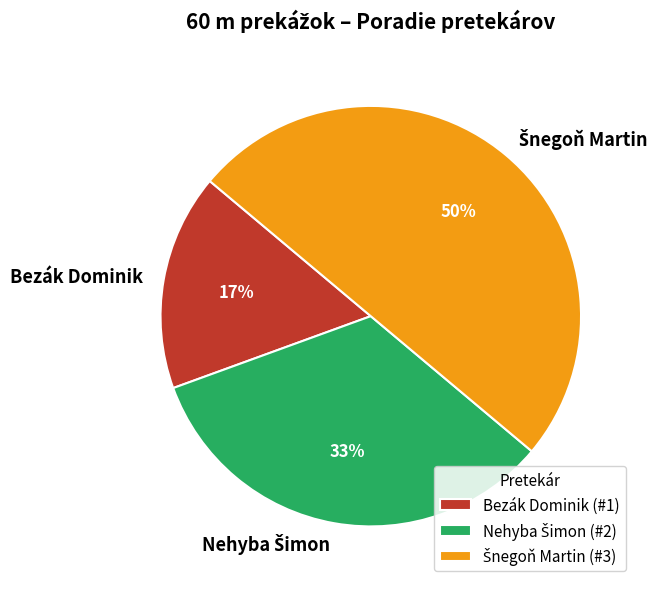

True or false: Bezák Dominik accounts for 17% of the total.

True